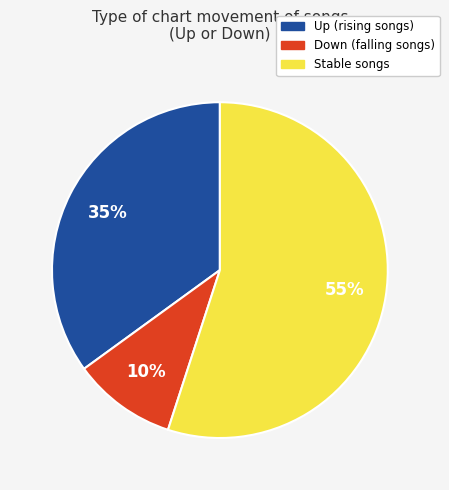

Rank the categories by value from lowest to highest.

Down (falling songs), Up (rising songs), Stable songs